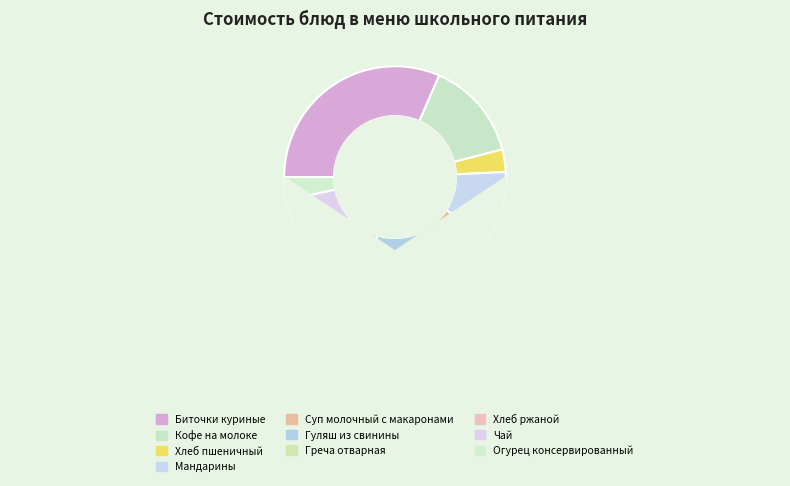

How many segments does this pie chart have?

10